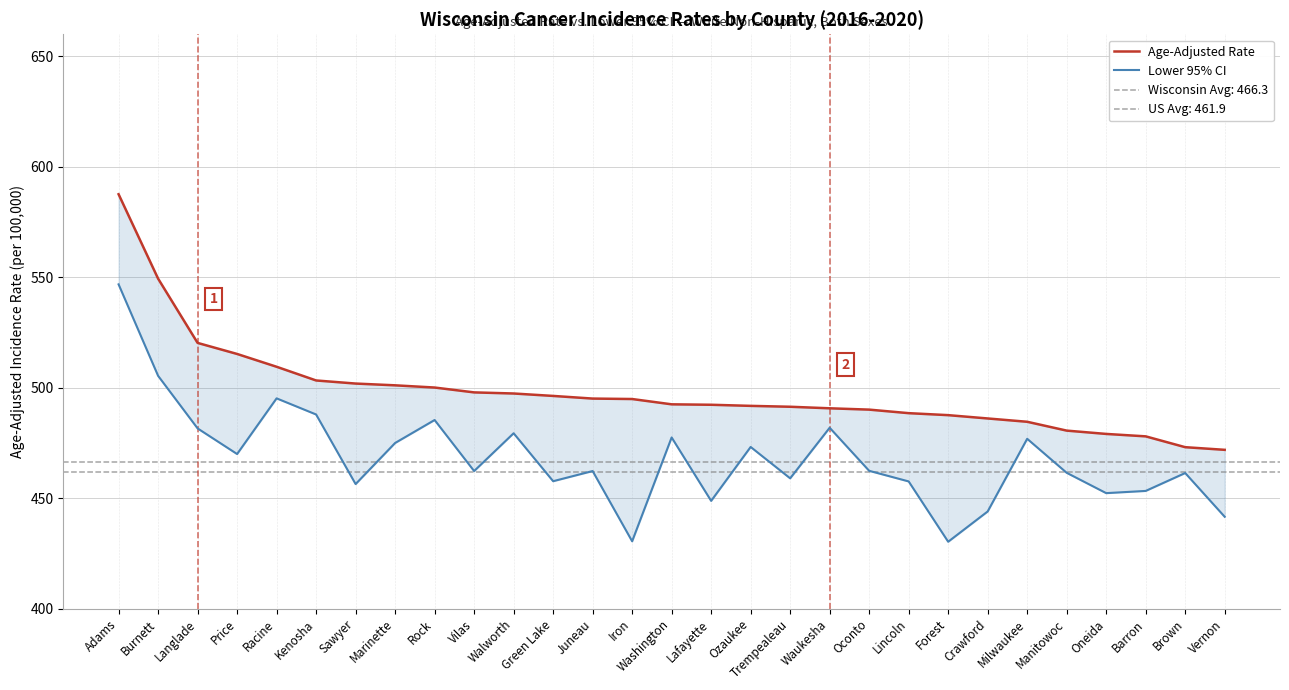

Reading right to left, list all the values displayed in this chart.

Age-Adjusted Rate: 471.9	473.1	478.0	479.1	480.6	484.6	486.1	487.6	488.5	490.1	490.7	491.4	491.8	492.3	492.5	494.9	495.1	496.3	497.4	497.9	500.1	501.1	501.9	503.3	509.5	515.3	520.3	549.4	587.6
Lower 95% CI: 441.6	461.4	453.3	452.3	461.5	476.9	444.0	430.3	457.6	462.4	481.9	459.0	473.2	448.8	477.5	430.5	462.3	457.7	479.4	462.3	485.4	475.0	456.4	487.9	495.2	470.0	481.6	505.4	546.8